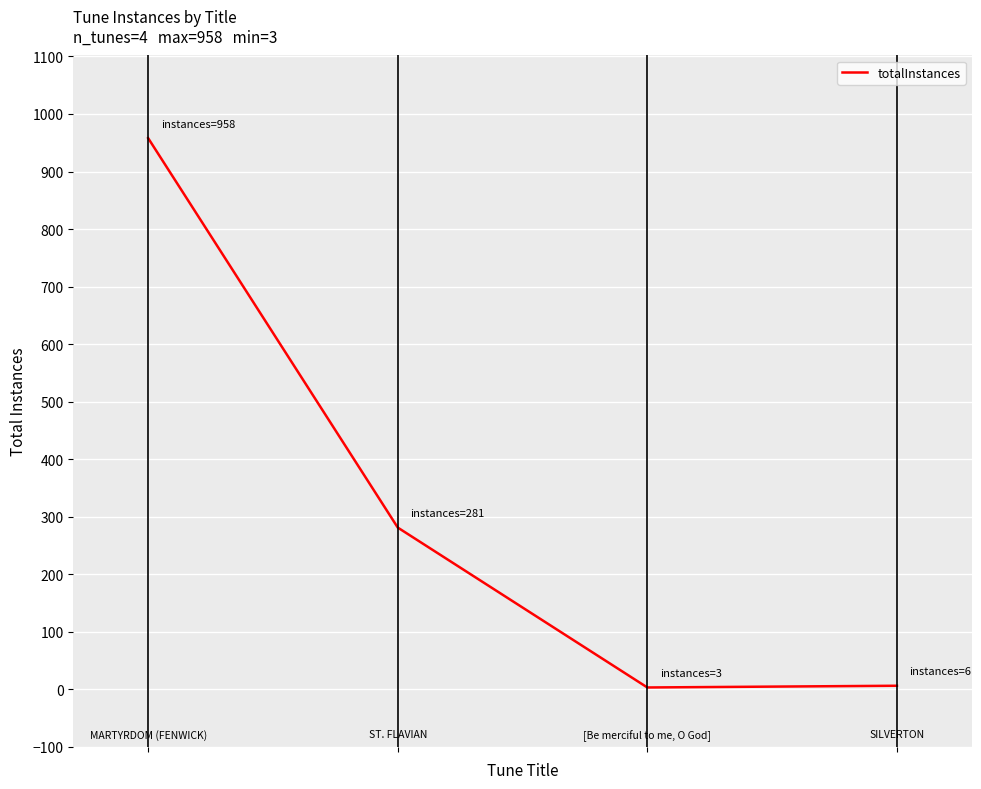

What is the maximum value shown in the chart?

958